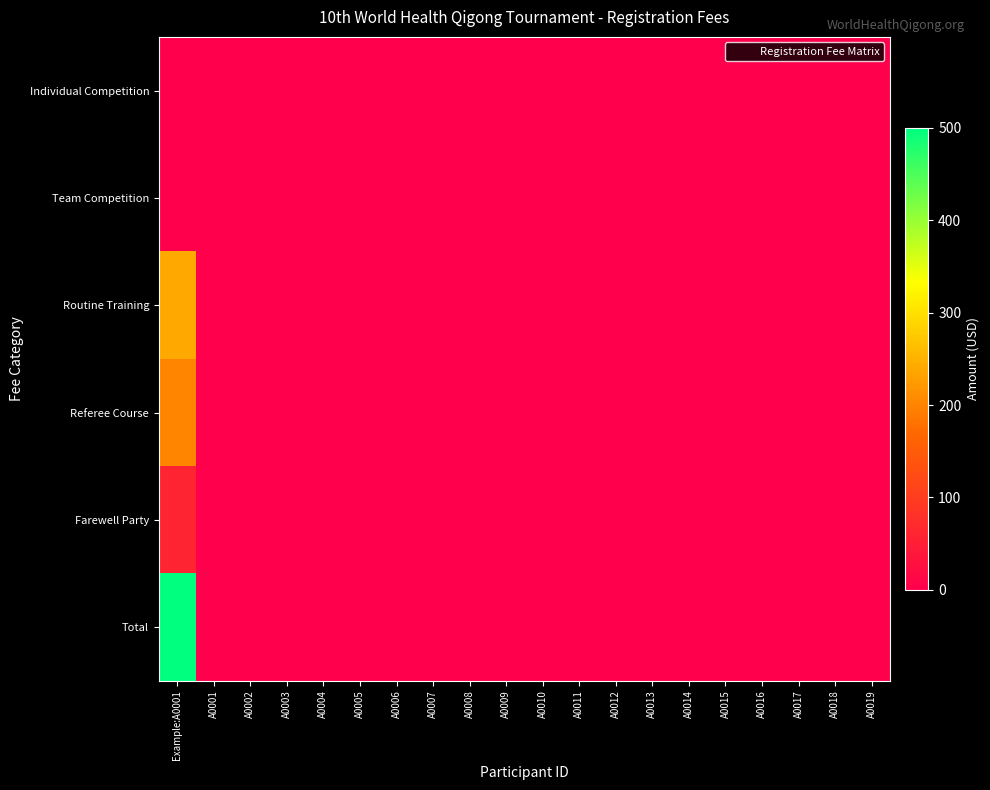

Reading left to right, what are all the values shown in this chart?

Individual Competition: Example:A0001=0	A0001=0	A0002=0	A0003=0	A0004=0	A0005=0	A0006=0	A0007=0	A0008=0	A0009=0	A0010=0	A0011=0	A0012=0	A0013=0	A0014=0	A0015=0	A0016=0	A0017=0	A0018=0	A0019=0
Team Competition: Example:A0001=0	A0001=0	A0002=0	A0003=0	A0004=0	A0005=0	A0006=0	A0007=0	A0008=0	A0009=0	A0010=0	A0011=0	A0012=0	A0013=0	A0014=0	A0015=0	A0016=0	A0017=0	A0018=0	A0019=0
Routine Training: Example:A0001=240	A0001=0	A0002=0	A0003=0	A0004=0	A0005=0	A0006=0	A0007=0	A0008=0	A0009=0	A0010=0	A0011=0	A0012=0	A0013=0	A0014=0	A0015=0	A0016=0	A0017=0	A0018=0	A0019=0
Referee Course: Example:A0001=200	A0001=0	A0002=0	A0003=0	A0004=0	A0005=0	A0006=0	A0007=0	A0008=0	A0009=0	A0010=0	A0011=0	A0012=0	A0013=0	A0014=0	A0015=0	A0016=0	A0017=0	A0018=0	A0019=0
Farewell Party: Example:A0001=60	A0001=0	A0002=0	A0003=0	A0004=0	A0005=0	A0006=0	A0007=0	A0008=0	A0009=0	A0010=0	A0011=0	A0012=0	A0013=0	A0014=0	A0015=0	A0016=0	A0017=0	A0018=0	A0019=0
Total: Example:A0001=500	A0001=0	A0002=0	A0003=0	A0004=0	A0005=0	A0006=0	A0007=0	A0008=0	A0009=0	A0010=0	A0011=0	A0012=0	A0013=0	A0014=0	A0015=0	A0016=0	A0017=0	A0018=0	A0019=0